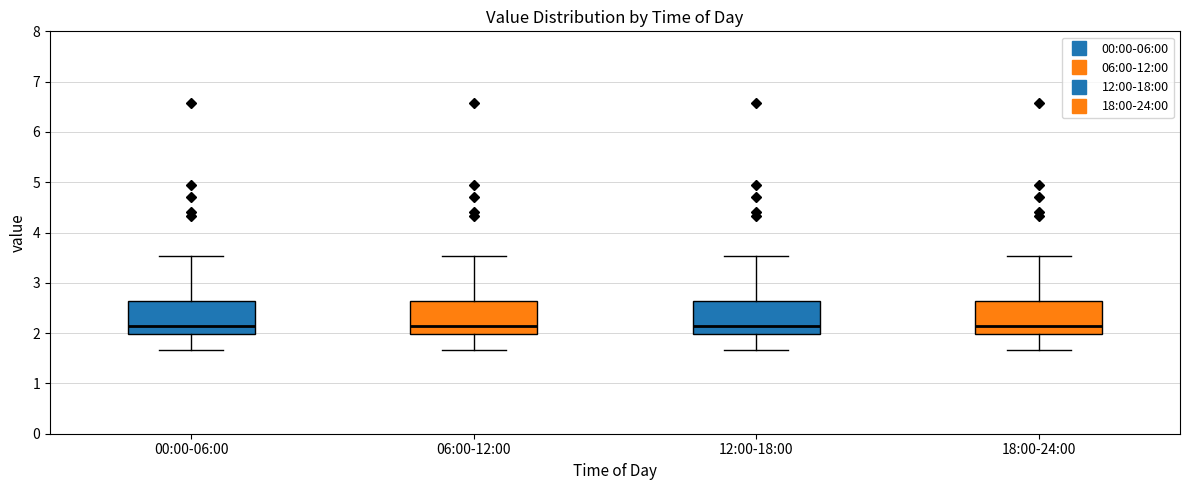

Reading left to right, read every box against the y-axis: the position of its median line, the range the box covers, and the ends of its whiskers. The values are not printed on the chart, so give them approximately, as read against the axis.

00:00-06:00: median 2.2, box 2.0 to 2.6, whiskers 1.7 to 3.5
06:00-12:00: median 2.2, box 2.0 to 2.6, whiskers 1.7 to 3.5
12:00-18:00: median 2.2, box 2.0 to 2.6, whiskers 1.7 to 3.5
18:00-24:00: median 2.2, box 2.0 to 2.6, whiskers 1.7 to 3.5